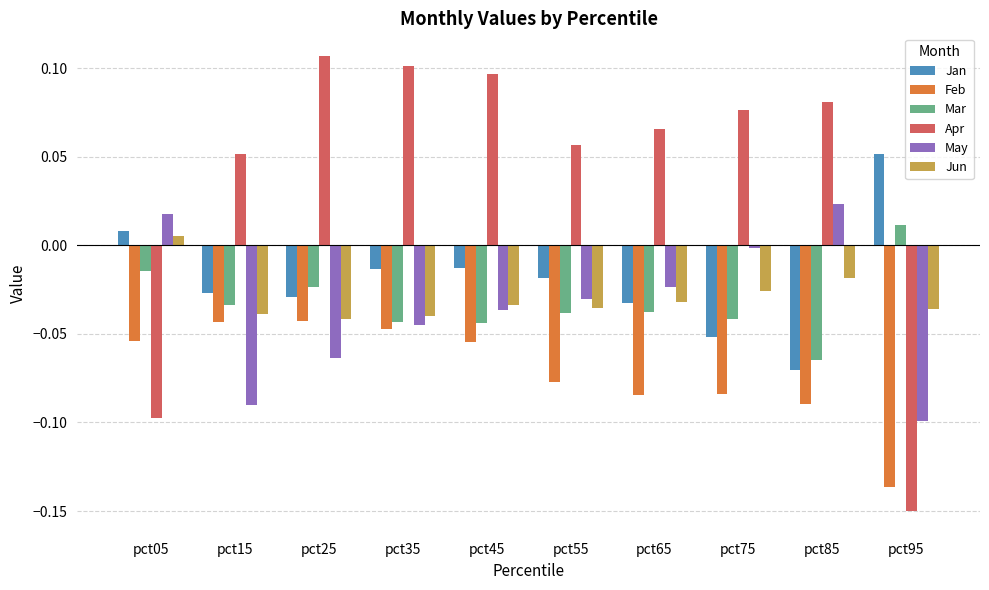

How many values in Mar are below zero?

9